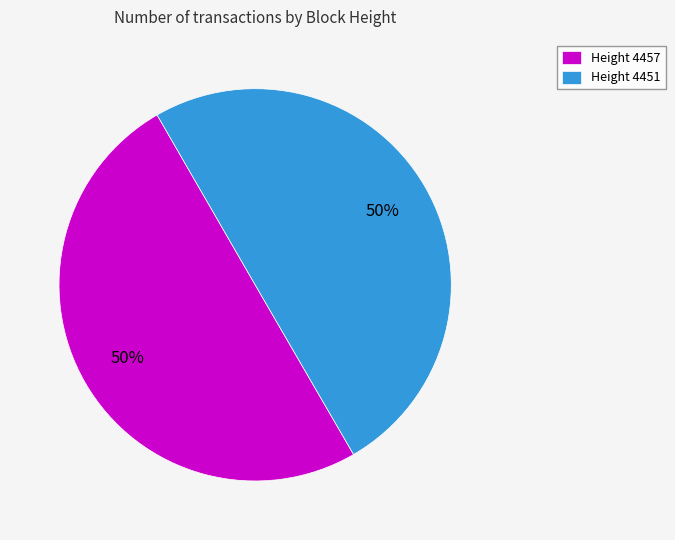

How many slices are in this pie chart?

2